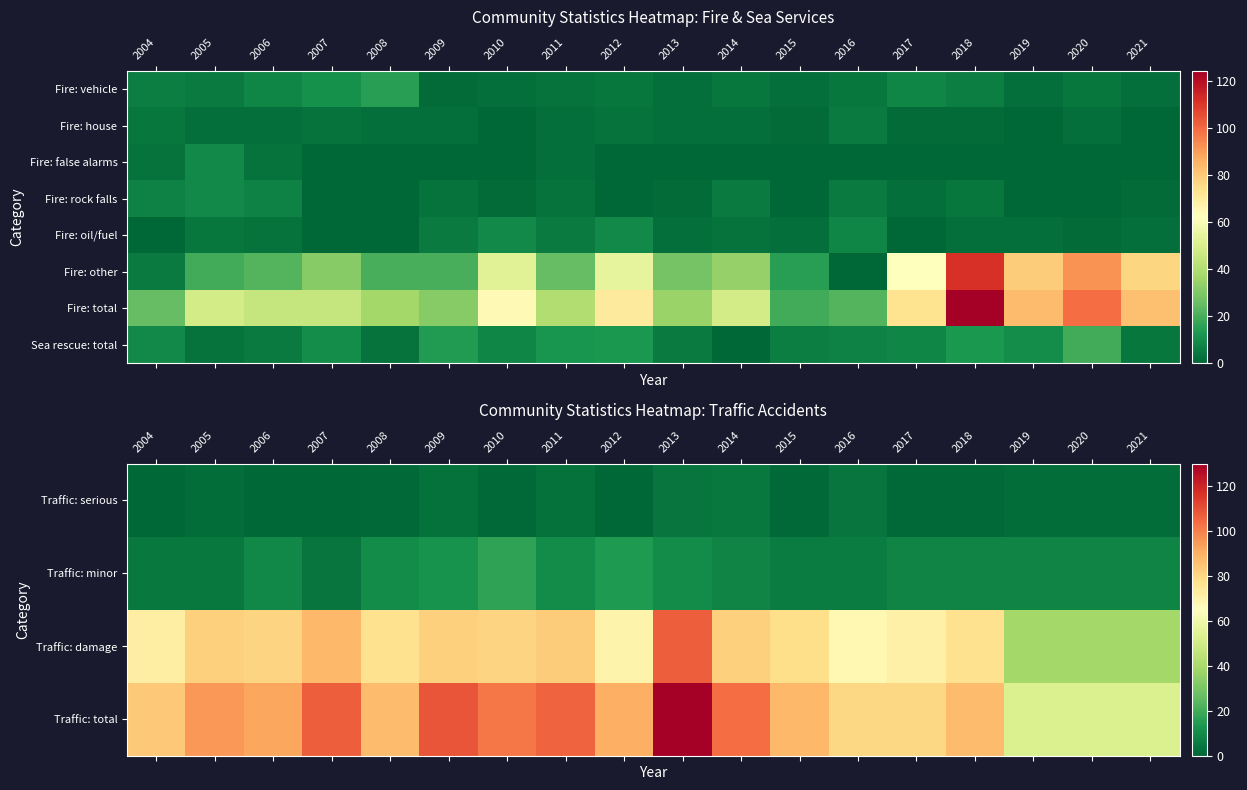

What value does the Sea rescue: total series have at 2012, to the nearest 10?

10